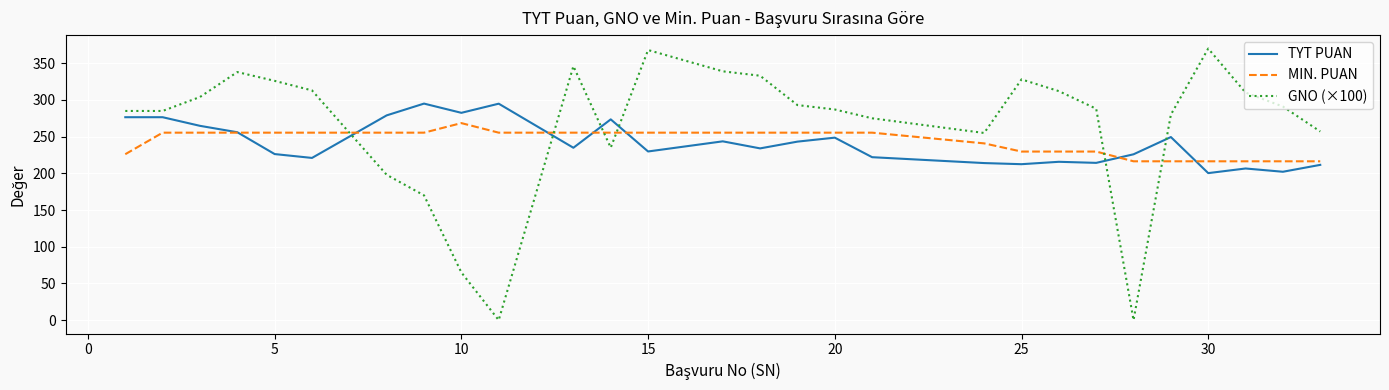

Which series has the largest range (max minus min)?

GNO (×100)